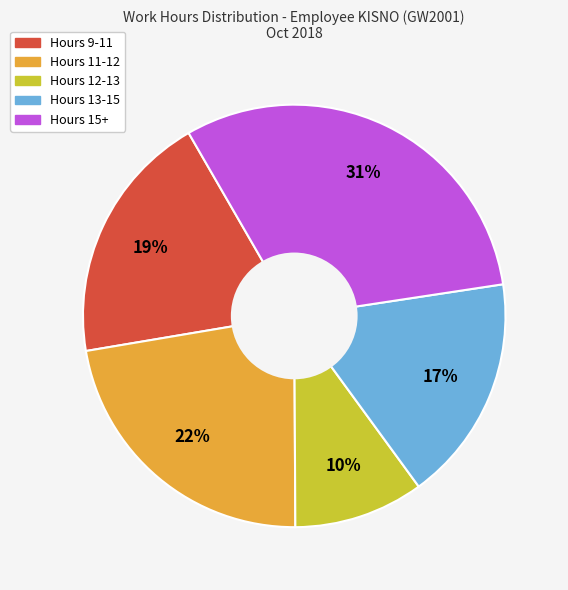

Is there any slice that represents more than half of the pie?

No